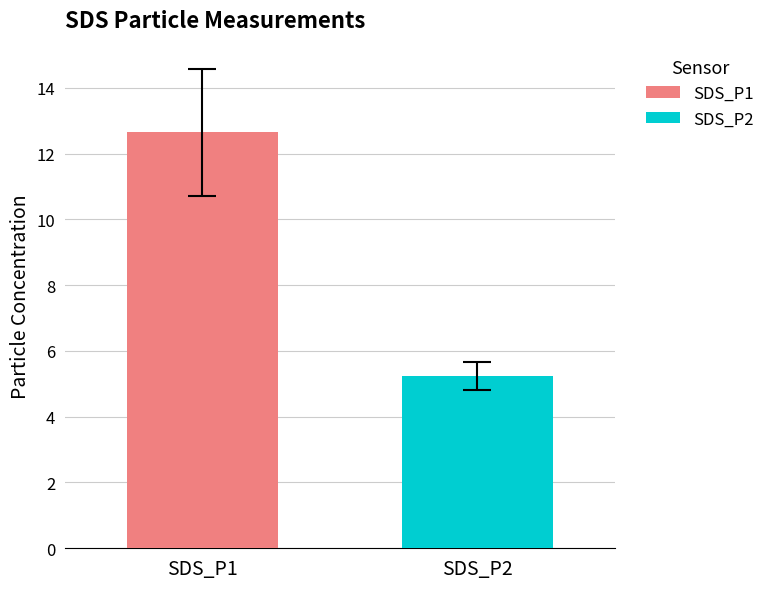

What is the greatest value displayed?

12.6